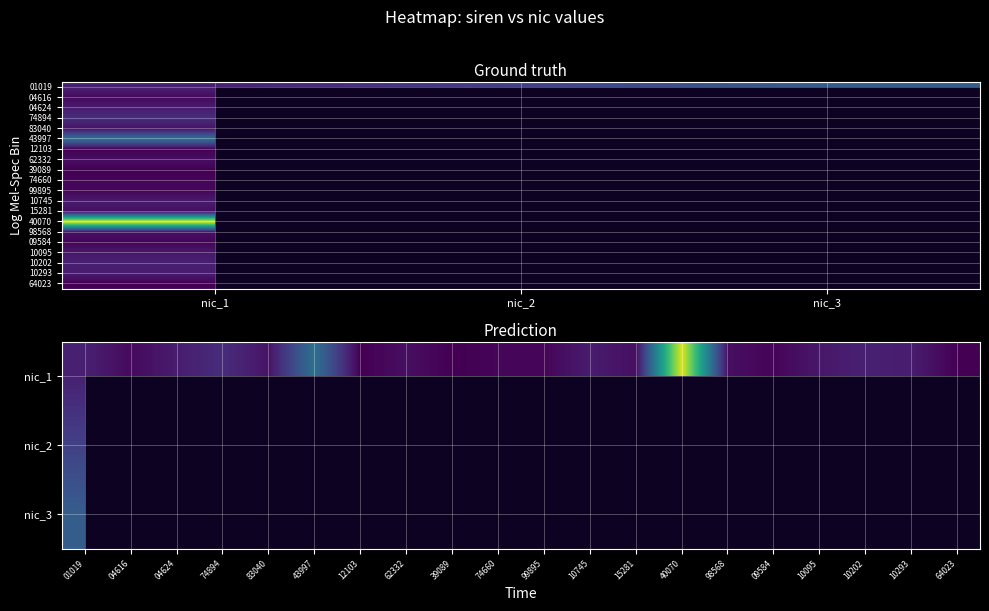

Rank the categories by 393264023 value from highest to lowest.

nic_1, nic_2, nic_3